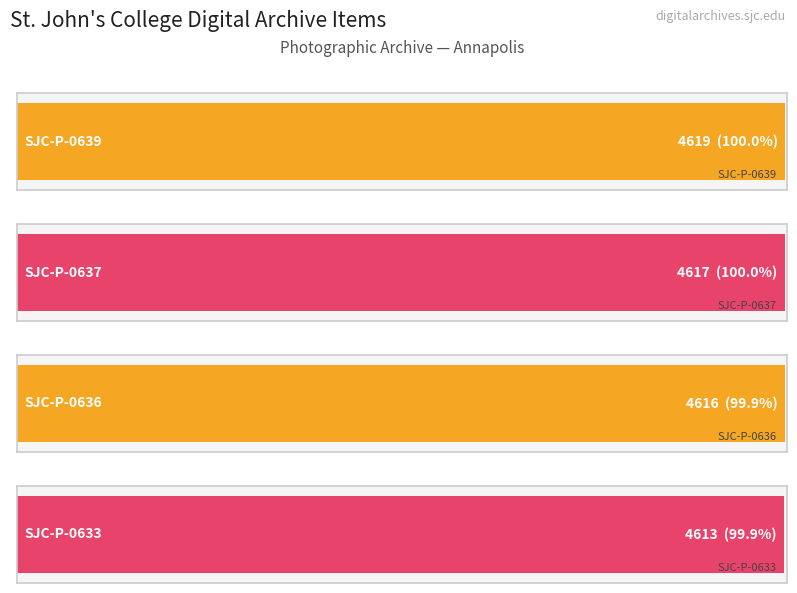

What is the difference between the maximum and minimum values?

6